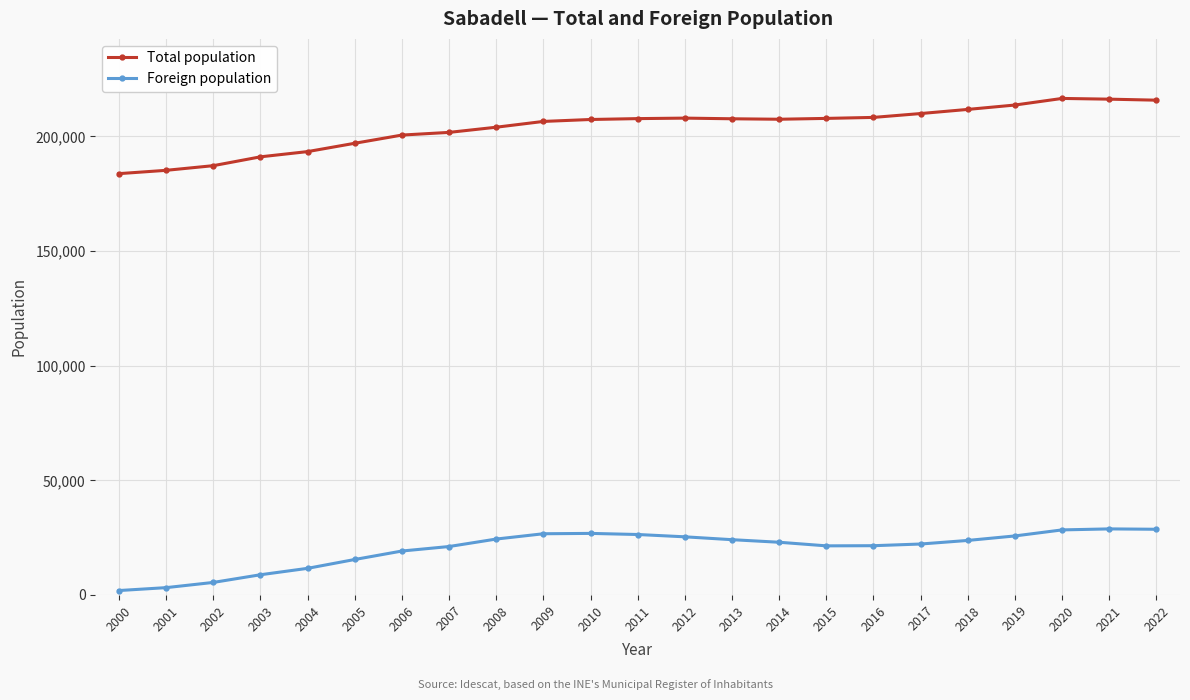

Which series has the widest spread of values?

Total population